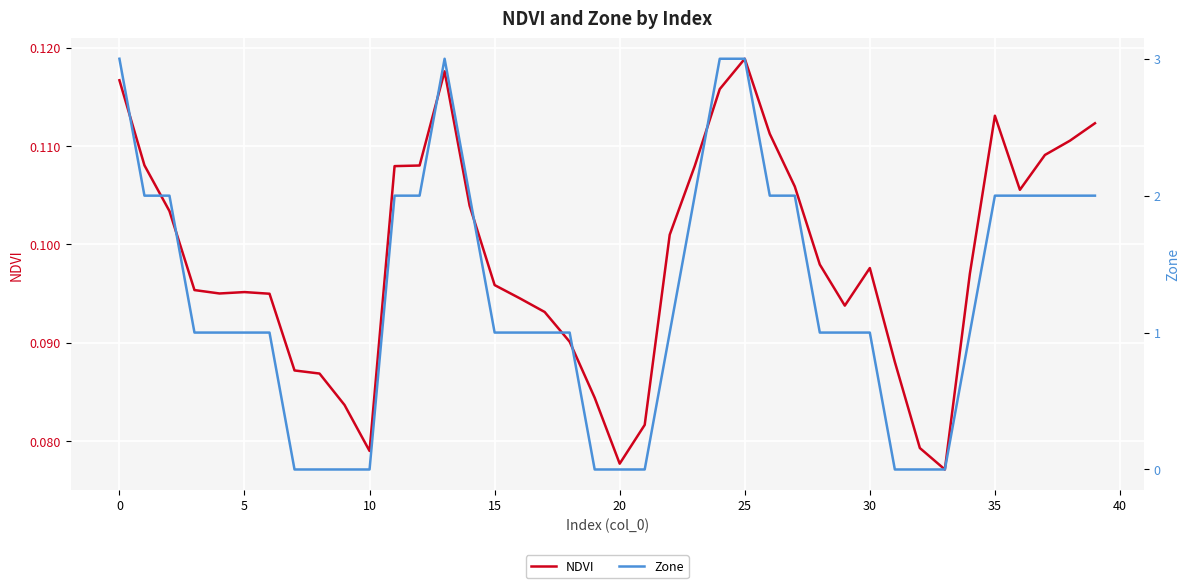

How many data points in Zone are above 1?

17